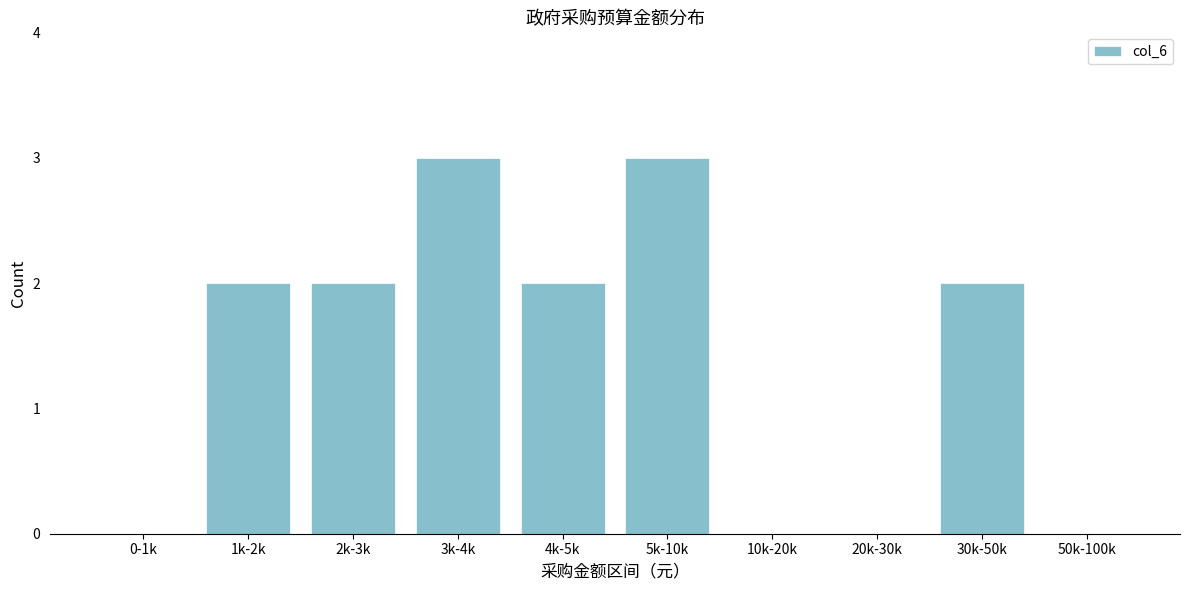

Reading right to left, list all the values displayed in this chart.

50k-100k=0	30k-50k=2	20k-30k=0	10k-20k=0	5k-10k=3	4k-5k=2	3k-4k=3	2k-3k=2	1k-2k=2	0-1k=0